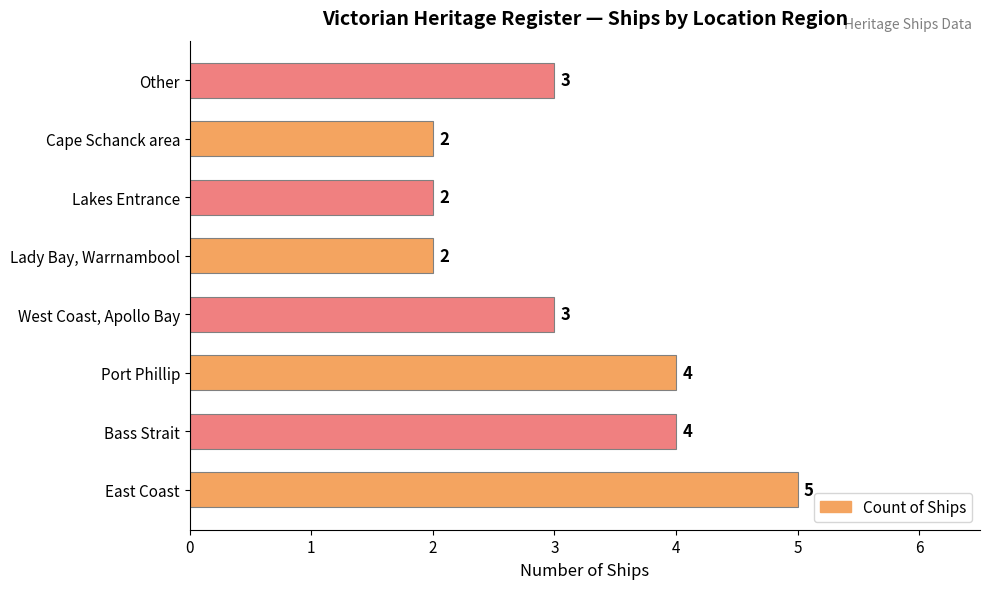

What is the difference between the second highest and second lowest values?

2